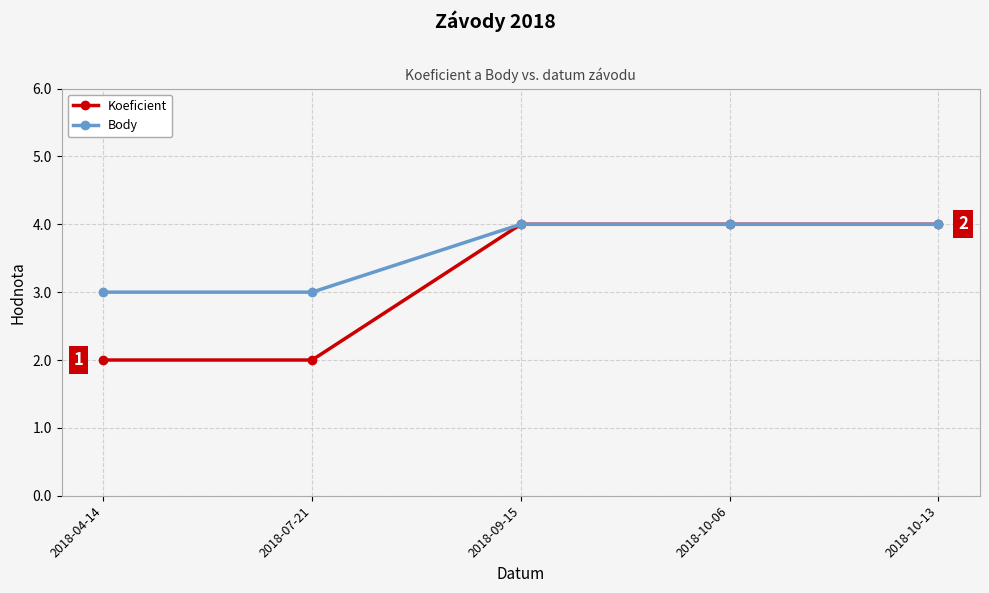

True or false: Koeficient has more than 2 interior local peaks.

False